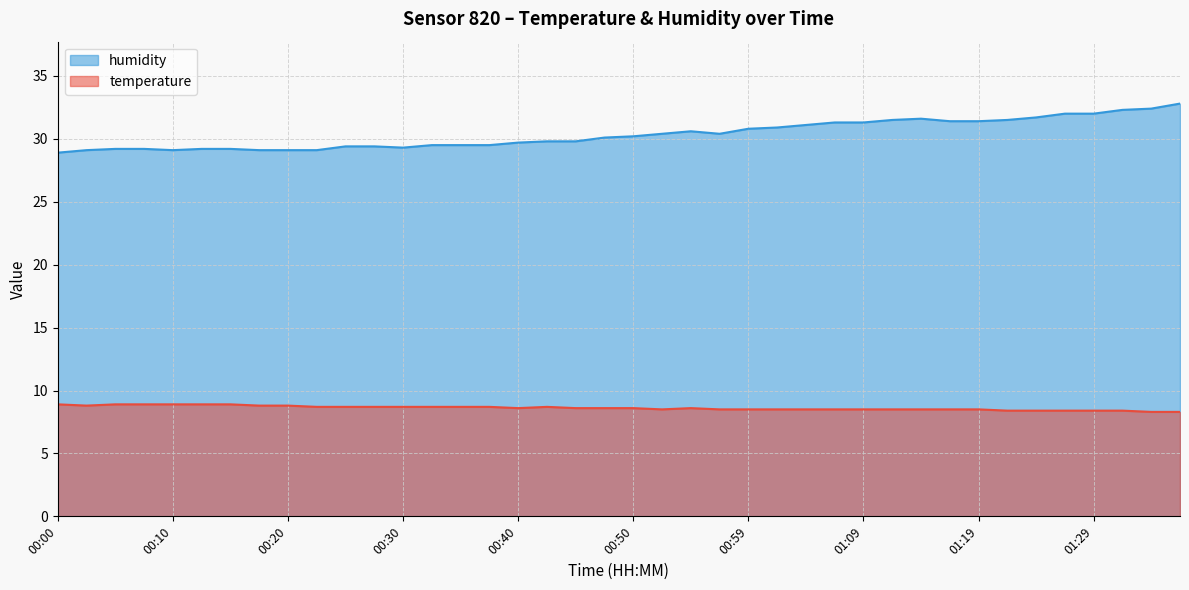

Between 00:13 and 00:45, which series saw the biggest shift?

humidity